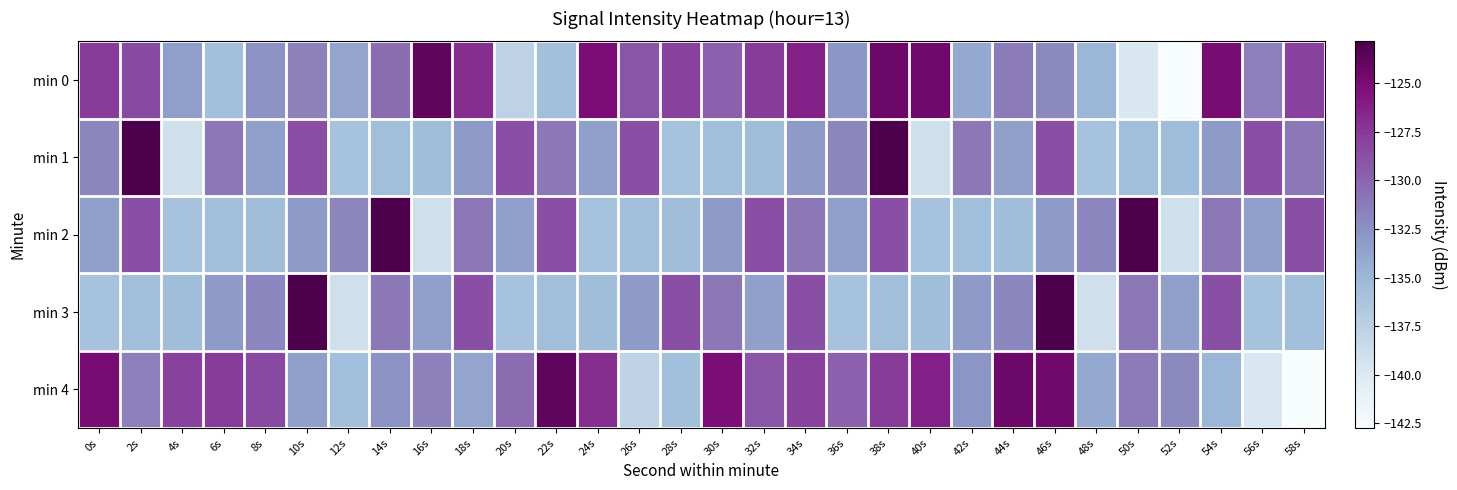

Reading right to left, extract all data points from this chart.

min 0: 58s=-127.8	56s=-131.5	54s=-124.9	52s=-142.7	50s=-139.7	48s=-134.9	46s=-132.1	44s=-131.3	42s=-134.1	40s=-124.5	38s=-124.4	36s=-132.8	34s=-126.2	32s=-127.6	30s=-129.7	28s=-127.9	26s=-129.0	24s=-125.0	22s=-135.7	20s=-137.7	18s=-126.9	16s=-123.8	14s=-130.4	12s=-133.8	10s=-131.6	8s=-132.6	6s=-135.6	4s=-133.4	2s=-128.4	0s=-127.6
min 1: 58s=-131.1	56s=-128.7	54s=-133.2	52s=-135.5	50s=-135.6	48s=-136.0	46s=-128.7	44s=-133.5	42s=-131.1	40s=-139.0	38s=-122.8	36s=-131.9	34s=-133.2	32s=-135.5	30s=-135.6	28s=-136.0	26s=-128.7	24s=-133.5	22s=-131.1	20s=-128.7	18s=-133.2	16s=-135.5	14s=-135.6	12s=-136.0	10s=-128.7	8s=-133.5	6s=-131.1	4s=-139.0	2s=-122.8	0s=-131.9
min 2: 58s=-128.7	56s=-133.5	54s=-131.1	52s=-139.0	50s=-122.8	48s=-131.9	46s=-133.2	44s=-135.5	42s=-135.6	40s=-136.0	38s=-128.7	36s=-133.5	34s=-131.1	32s=-128.7	30s=-133.2	28s=-135.5	26s=-135.6	24s=-136.0	22s=-128.7	20s=-133.5	18s=-131.1	16s=-139.0	14s=-122.8	12s=-131.9	10s=-133.2	8s=-135.5	6s=-135.6	4s=-136.0	2s=-128.7	0s=-133.5
min 3: 58s=-135.6	56s=-136.0	54s=-128.7	52s=-133.5	50s=-131.1	48s=-139.0	46s=-122.8	44s=-131.9	42s=-133.2	40s=-135.5	38s=-135.6	36s=-136.0	34s=-128.7	32s=-133.5	30s=-131.1	28s=-128.7	26s=-133.2	24s=-135.5	22s=-135.6	20s=-136.0	18s=-128.7	16s=-133.5	14s=-131.1	12s=-139.0	10s=-122.8	8s=-131.9	6s=-133.2	4s=-135.5	2s=-135.6	0s=-136.0
min 4: 58s=-142.7	56s=-139.7	54s=-134.9	52s=-132.1	50s=-131.3	48s=-134.1	46s=-124.5	44s=-124.4	42s=-132.8	40s=-126.2	38s=-127.6	36s=-129.7	34s=-127.9	32s=-129.0	30s=-125.0	28s=-135.7	26s=-137.7	24s=-126.9	22s=-123.8	20s=-130.4	18s=-133.8	16s=-131.6	14s=-132.6	12s=-135.6	10s=-133.4	8s=-128.4	6s=-127.6	4s=-127.8	2s=-131.5	0s=-124.9